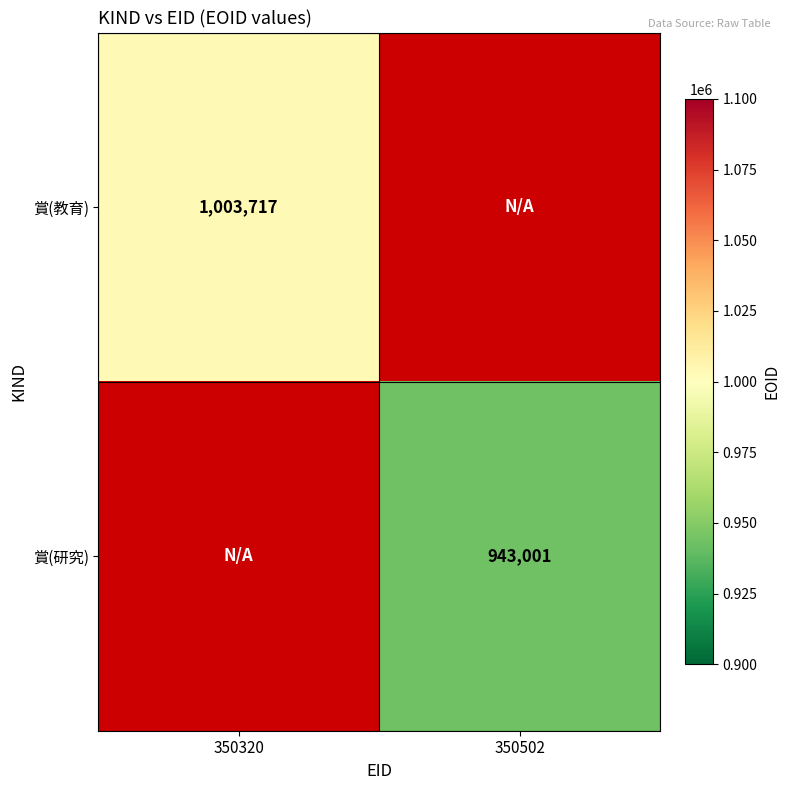

Which has a higher value, 350502 or 350320?

350320